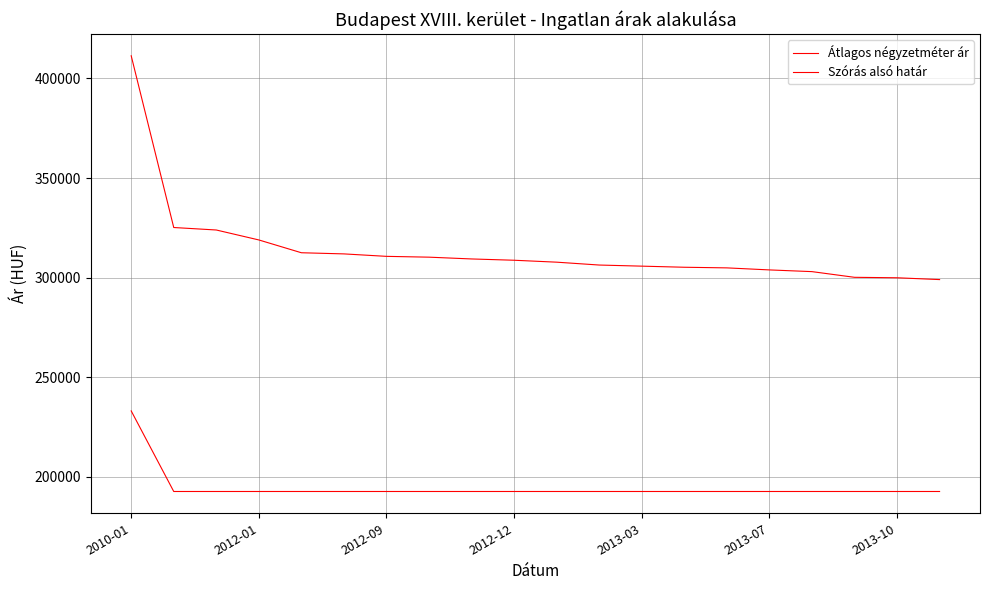

Where is Átlagos négyzetméter ár nearest to the value 212894?

2010-01